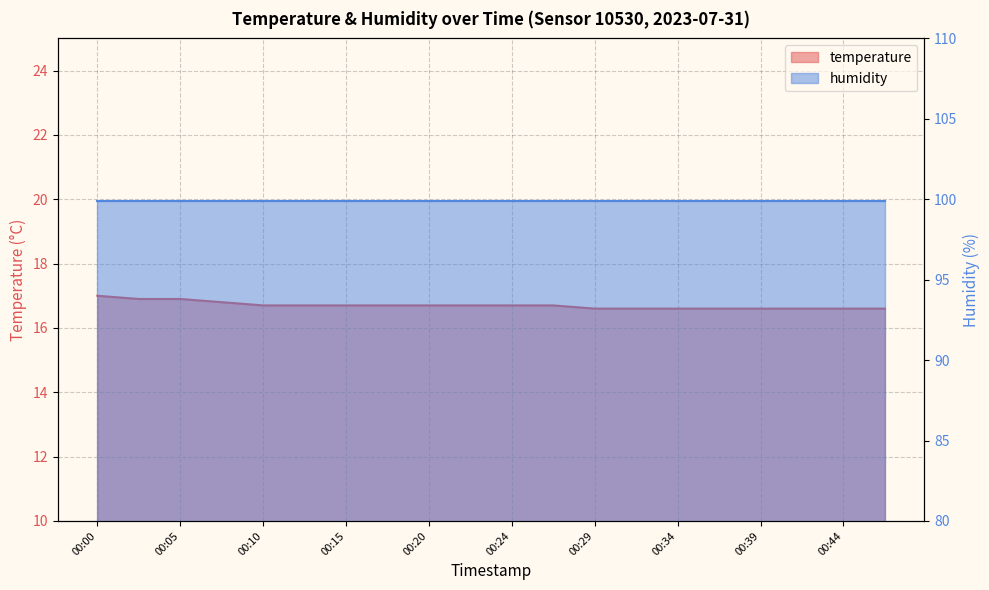

What is the minimum value shown in the chart?

16.6